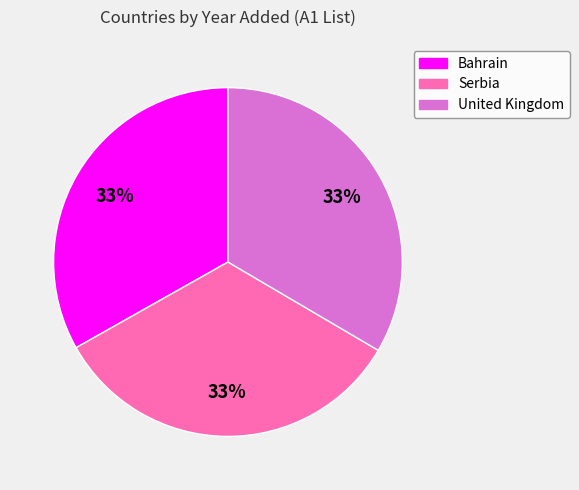

Approximately how many times larger is the value at United Kingdom compared to Serbia?

1.0